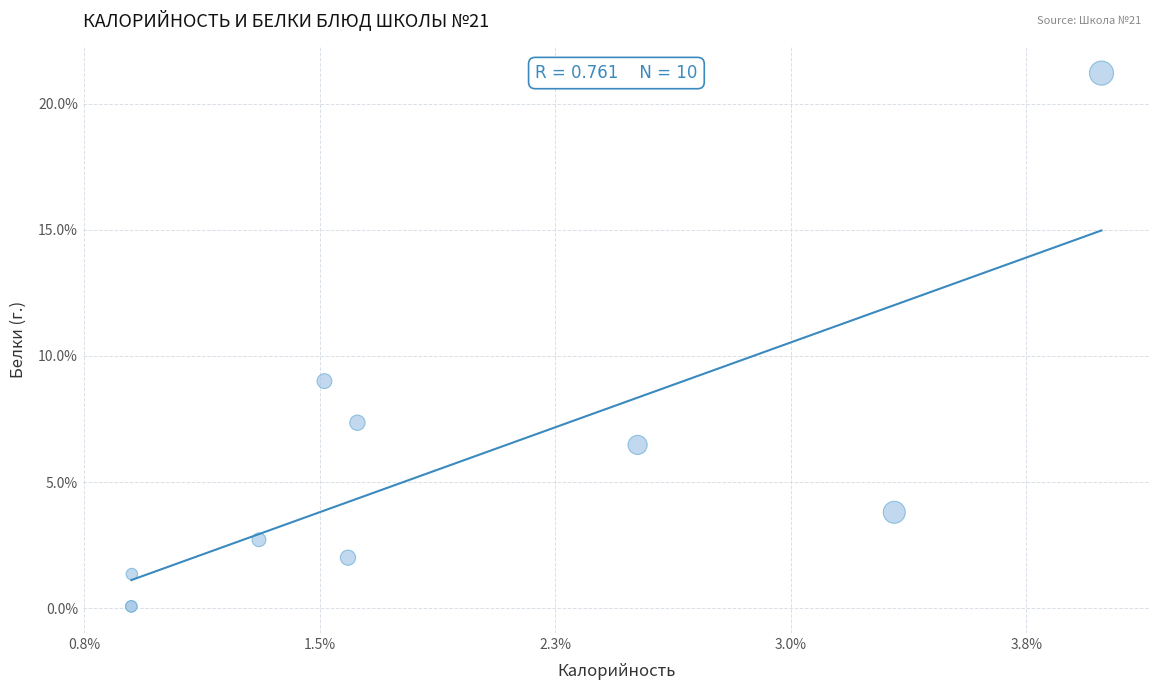

What Y value in the scatter plot is closest to 10?

9.0